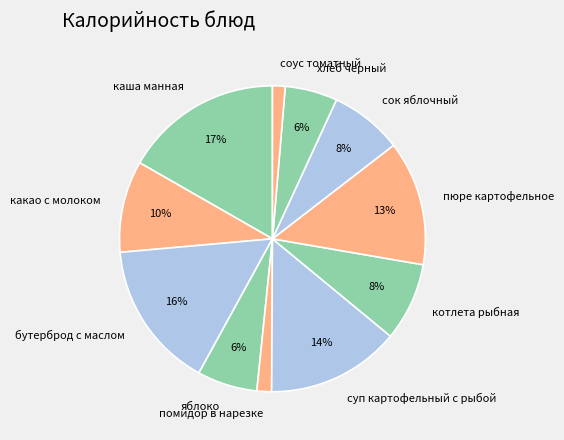

Which category has the biggest portion of the pie?

каша манная